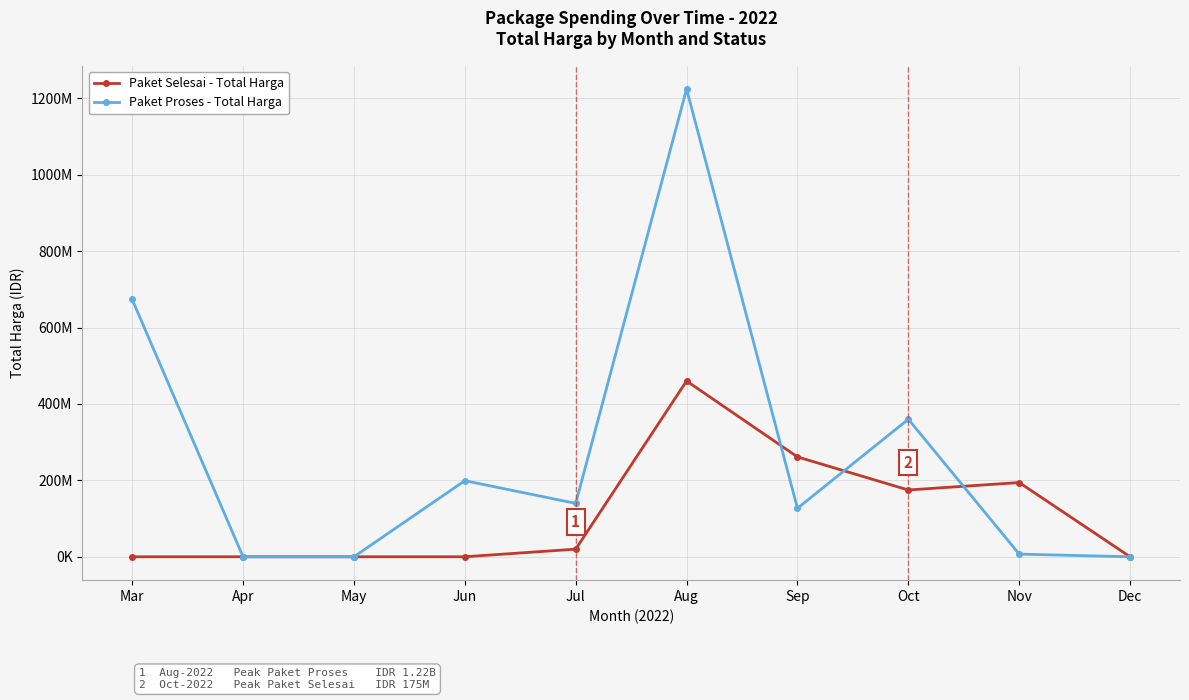

The value of Paket Selesai - Total Harga at May is 217370474. True or false?

False